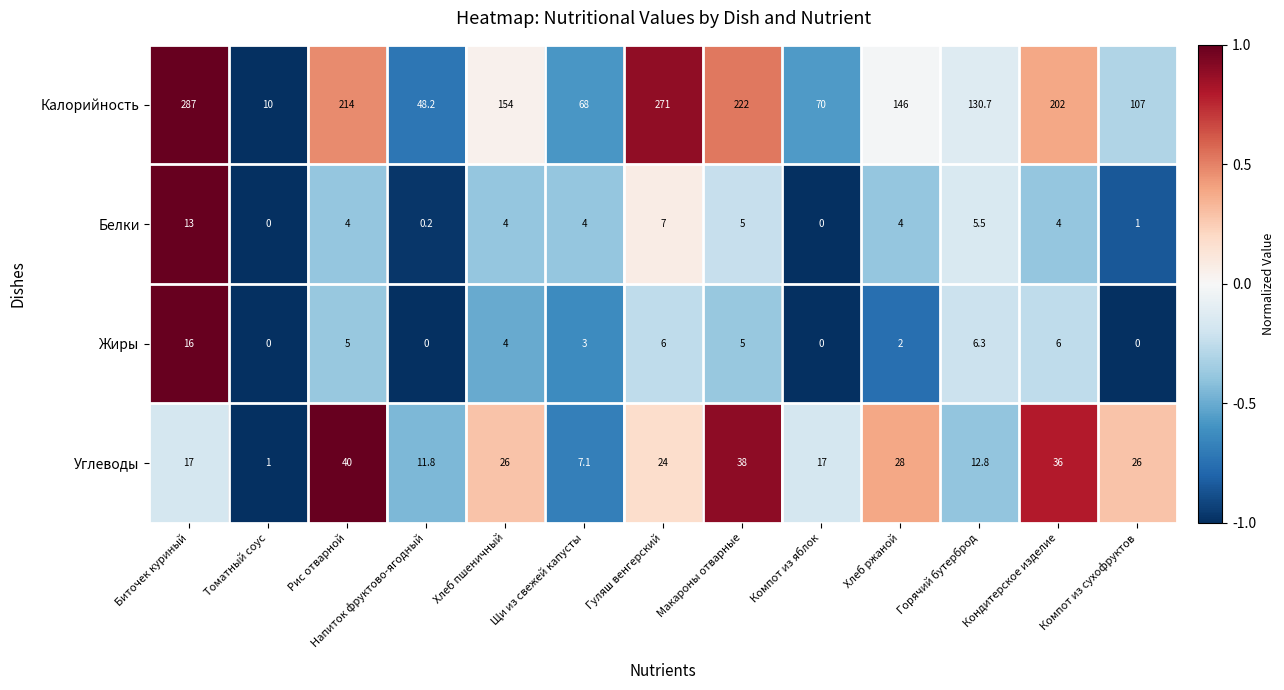

Which series has the largest range (max minus min)?

Калорийность